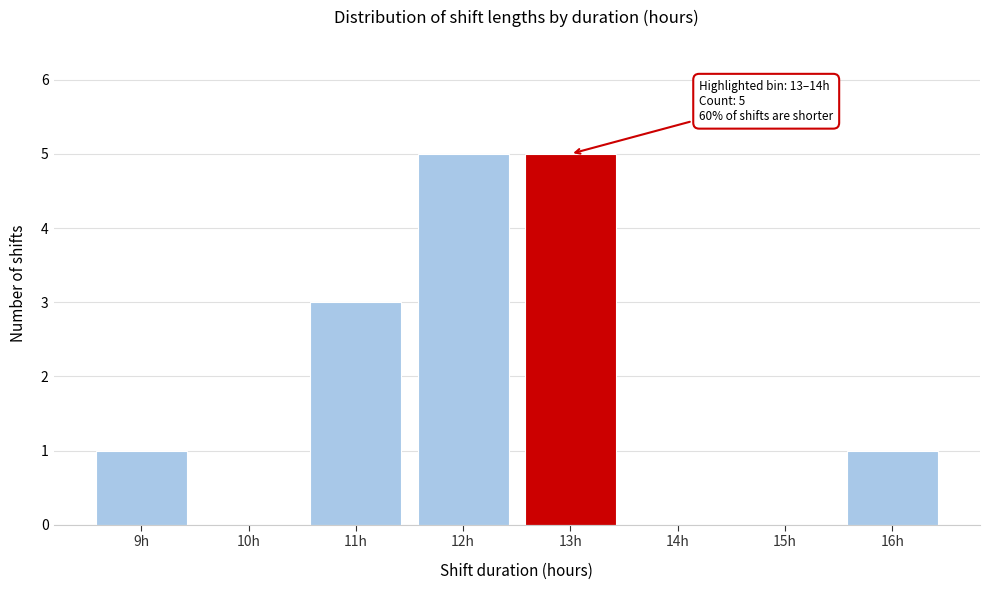

Reading left to right, extract all data points from this chart.

9h=1	10h=0	11h=3	12h=5	13h=5	14h=0	15h=0	16h=1